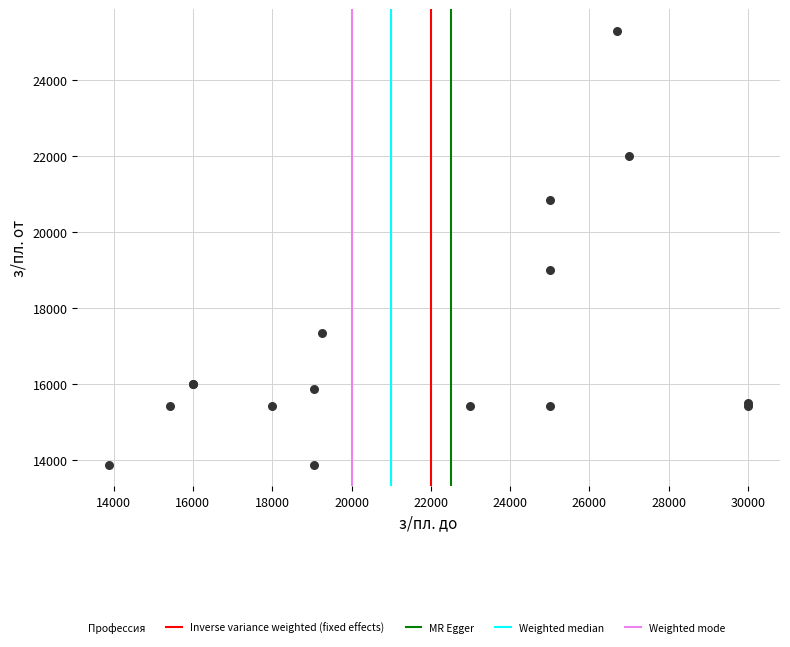

What Y value in the scatter plot is closest to 19595?

19000